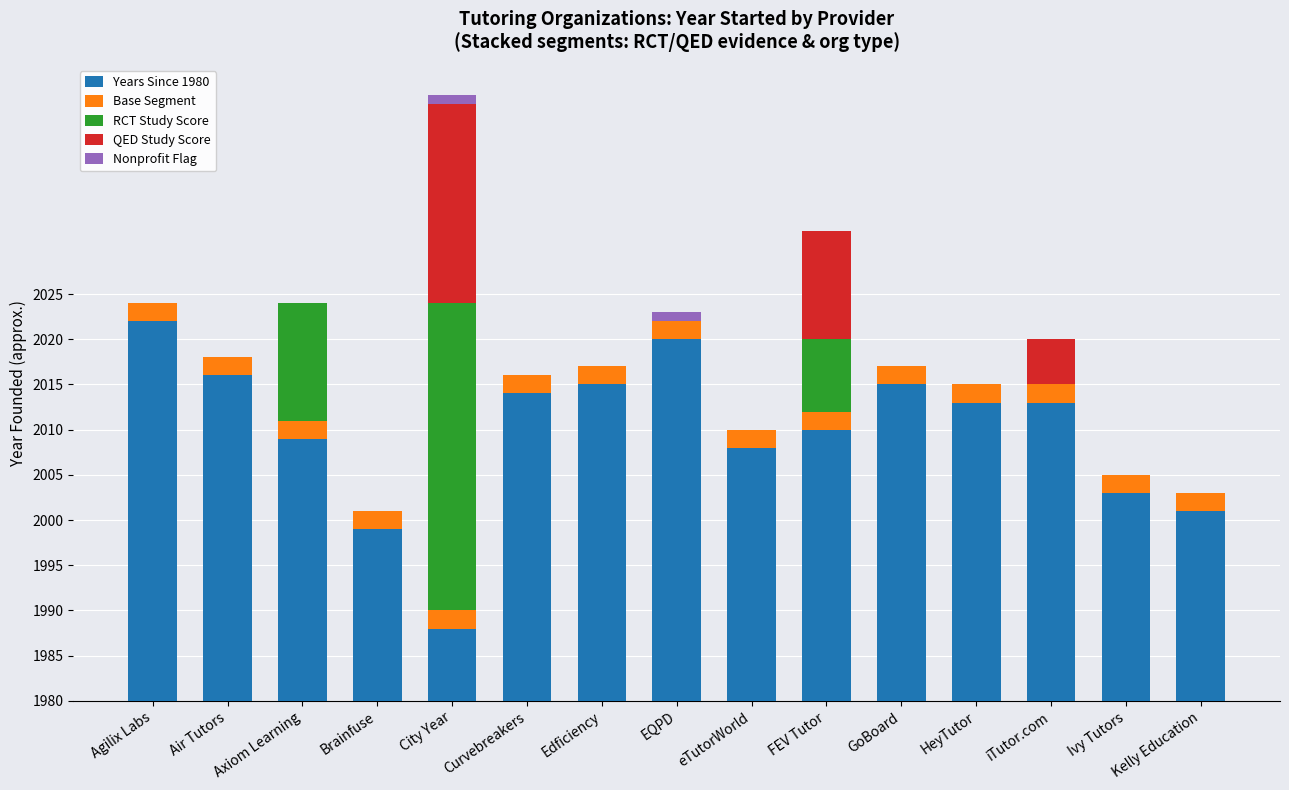

List the labels in order of Base Segment value, smallest first.

Agilix Labs, Air Tutors, Axiom Learning, Brainfuse, City Year, Curvebreakers, Edficiency, EQPD, eTutorWorld, FEV Tutor, GoBoard, HeyTutor, iTutor.com, Ivy Tutors, Kelly Education